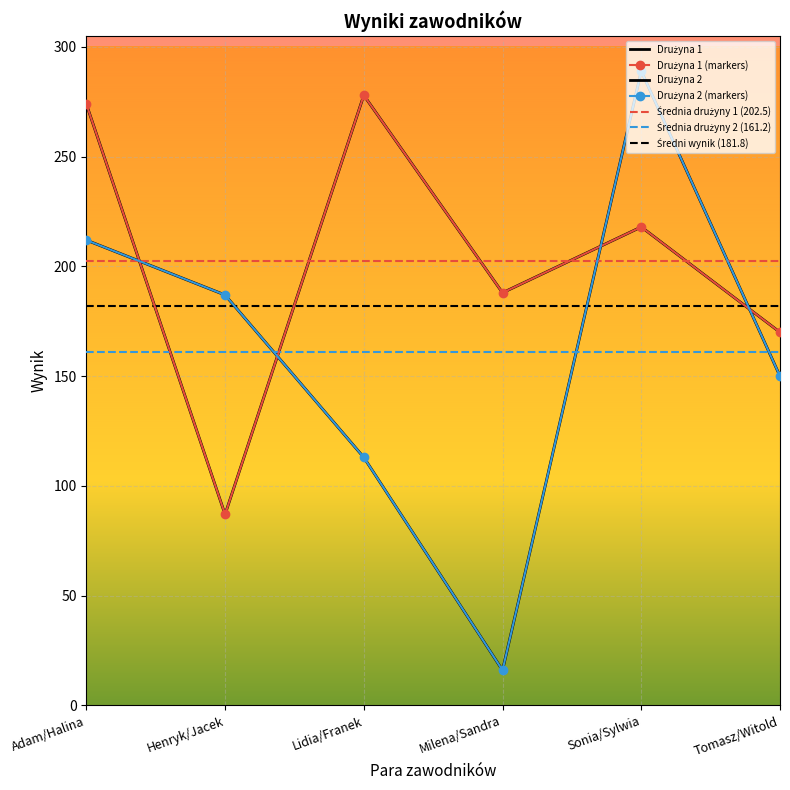

Count the number of categories in the chart.

6